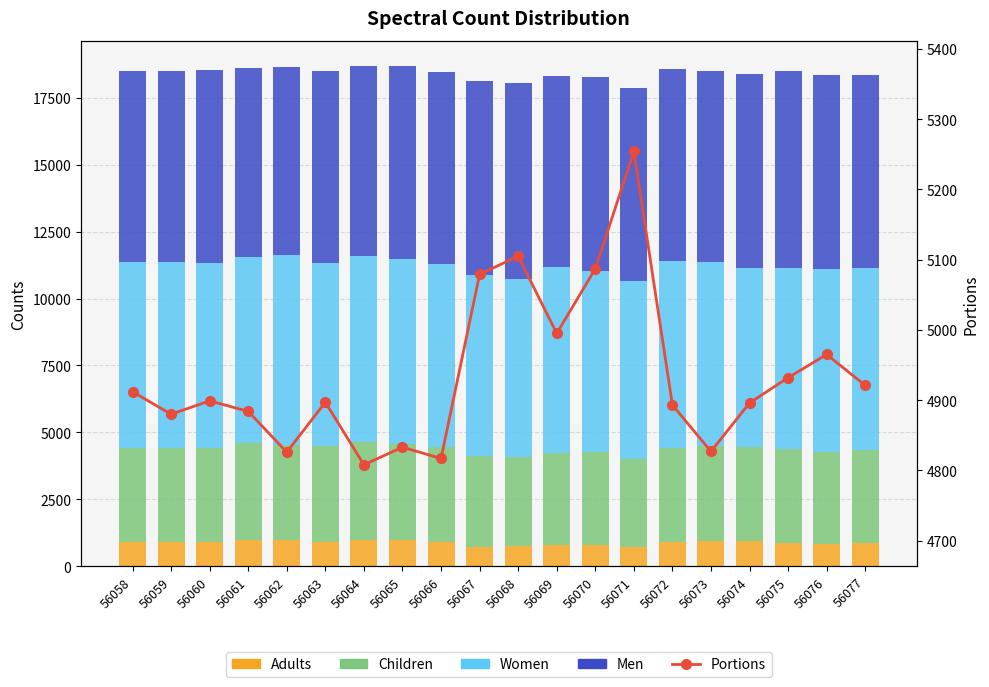

What is the difference between the Portions values at 56072 and 56077?

28